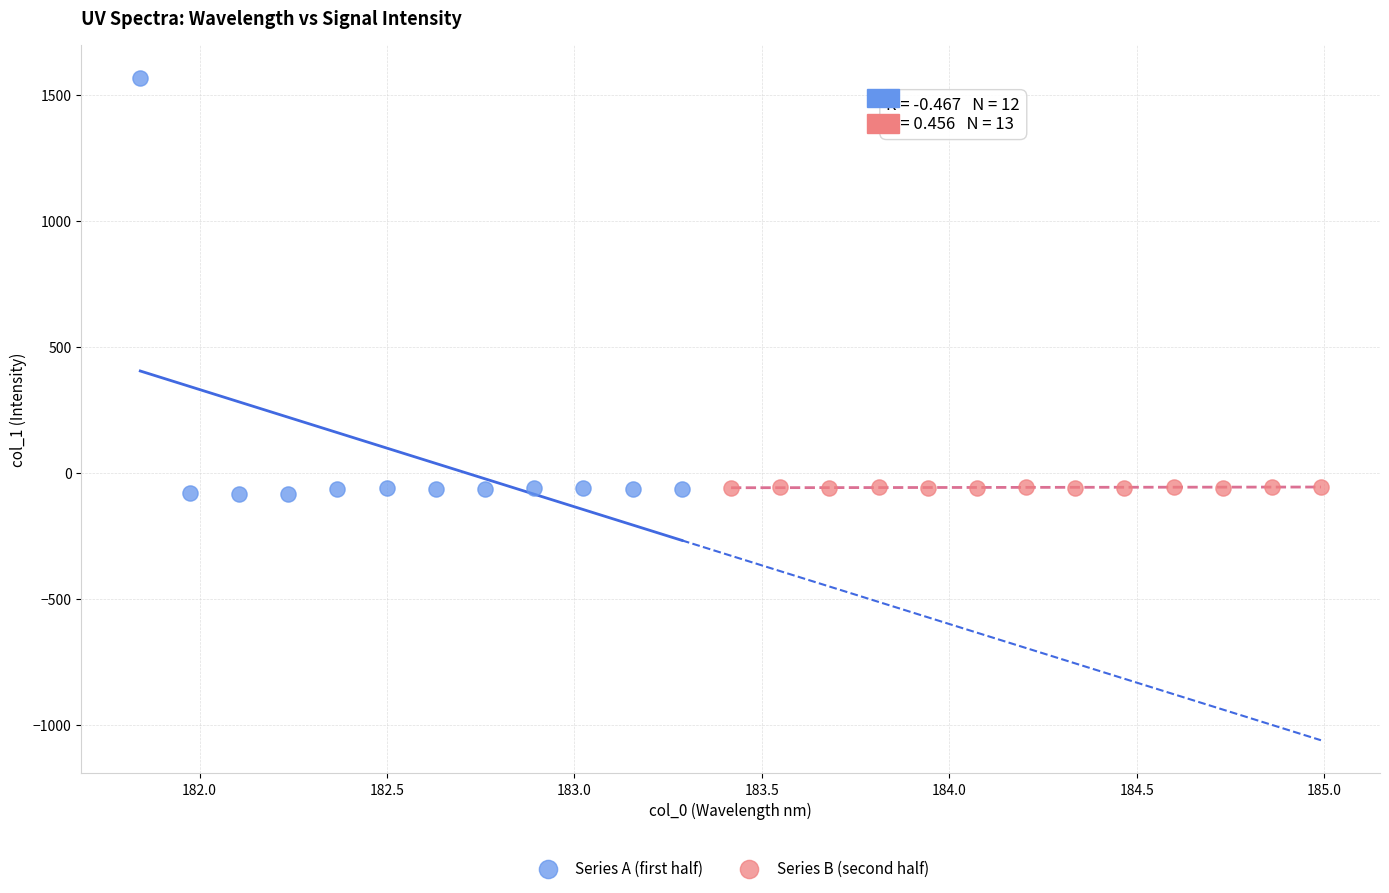

Which series has the widest spread of Y values?

Series A (first half)